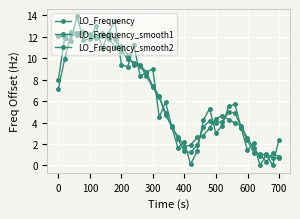

How many values in the LO_Frequency series are below 5?

16